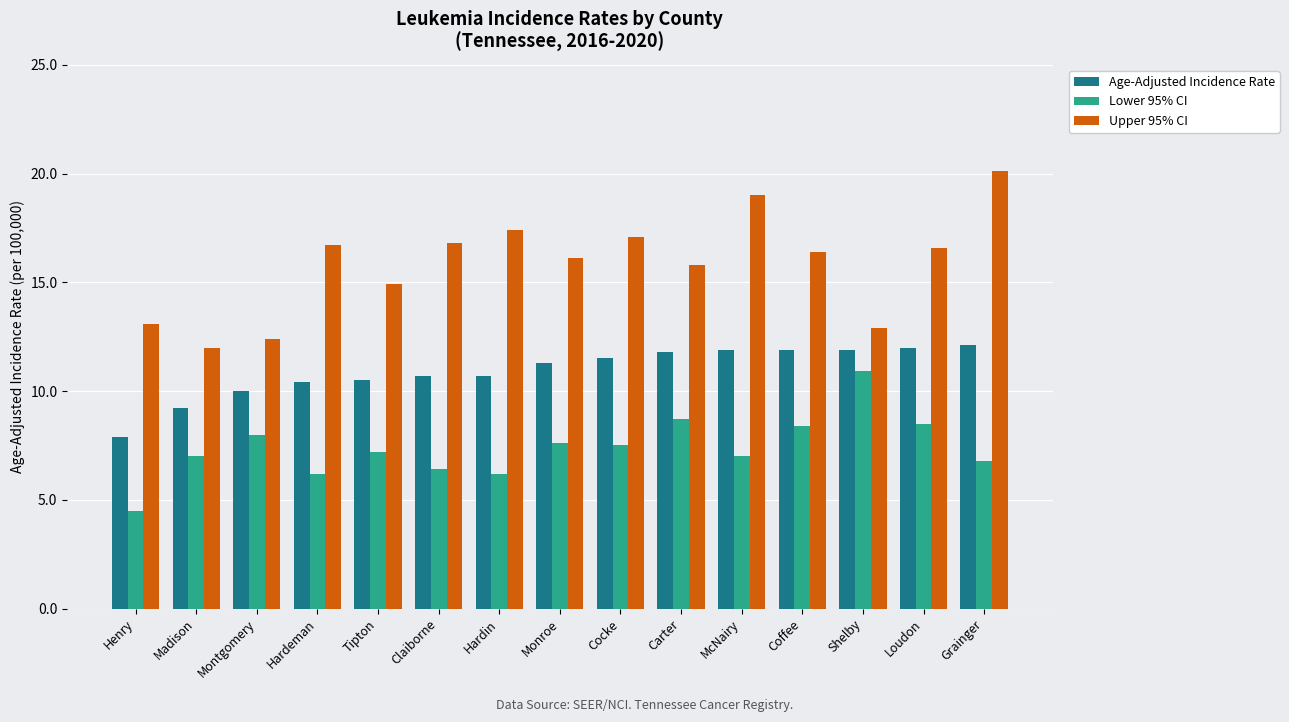

What is the difference between the highest and lowest values at Grainger?

13.3